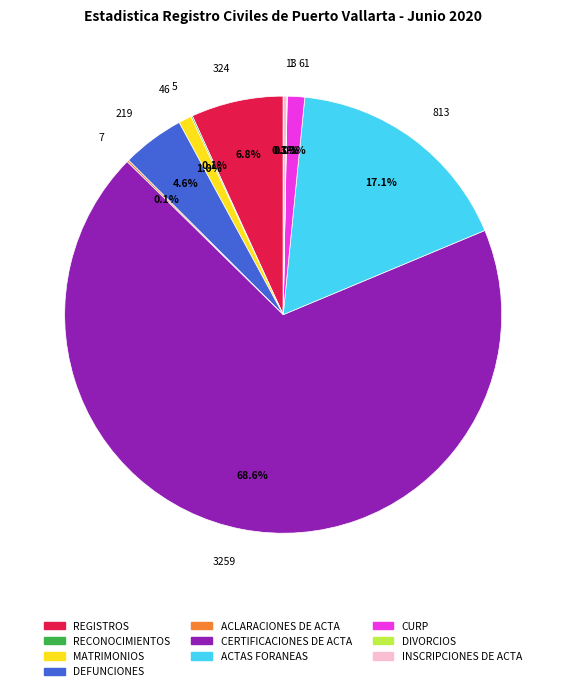

Does any single category account for the majority?

Yes